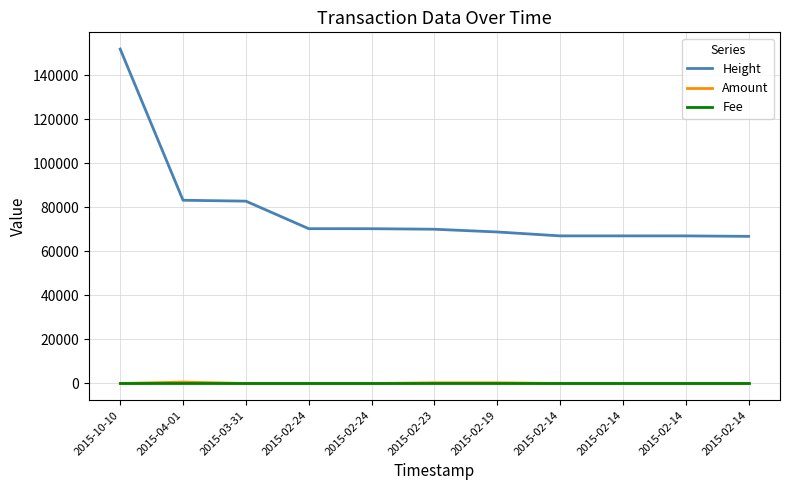

Does the chart have visible grid lines?

Yes